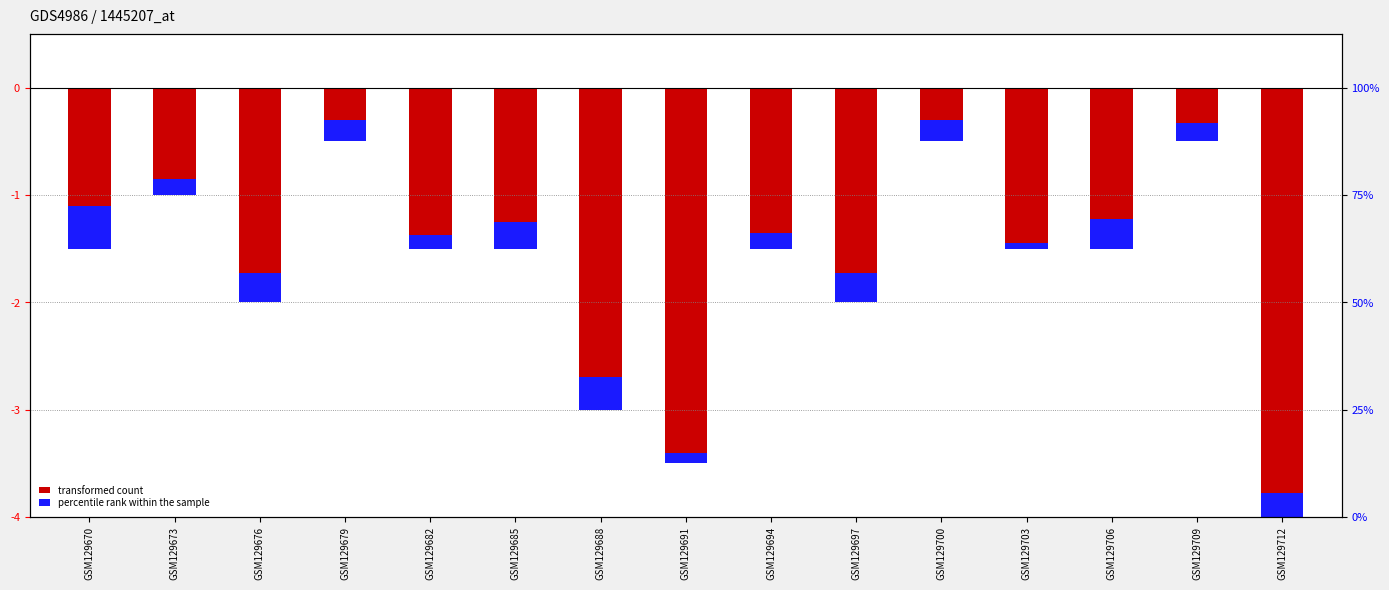

How many data points in transformed count are less than -1?

11